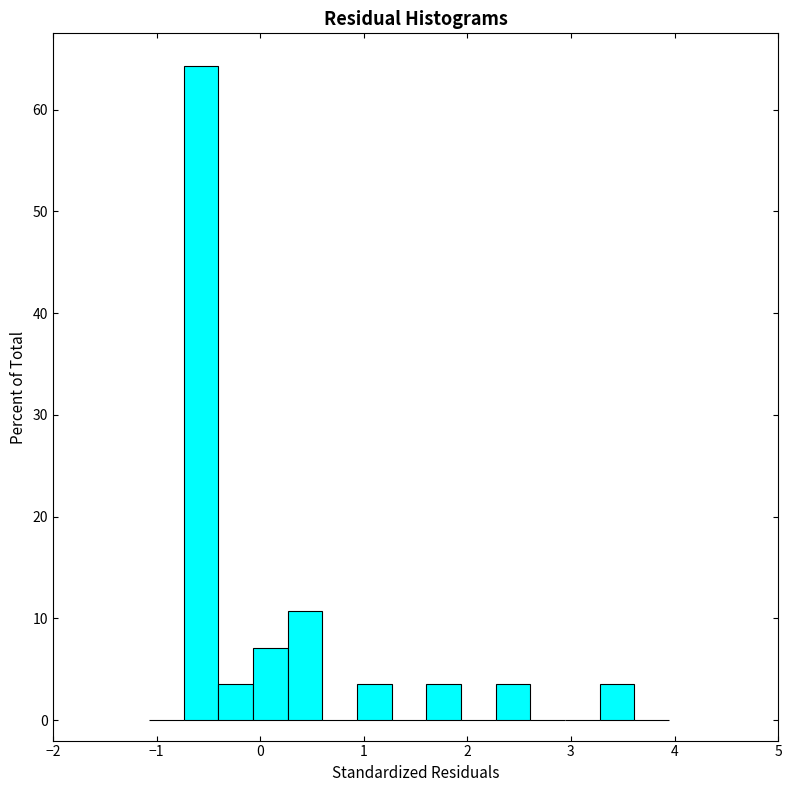

Read against the x-axis, roughly where is the centre of the tallest bar?

-0.6